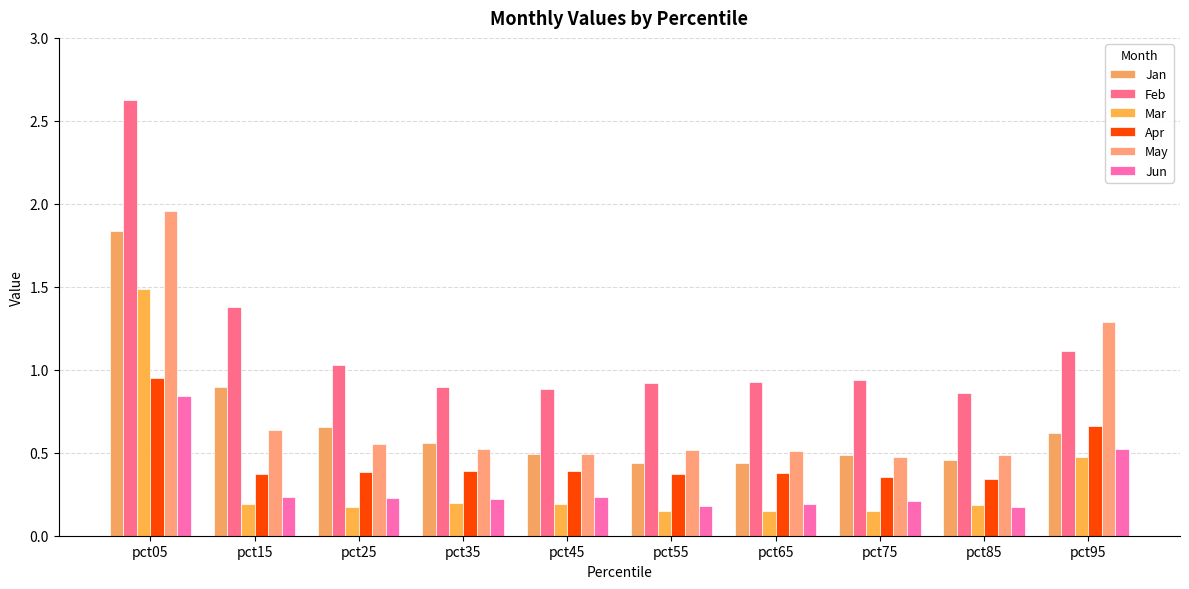

Rank the series by their maximum value, from lowest to highest.

Jun, Apr, Mar, Jan, May, Feb